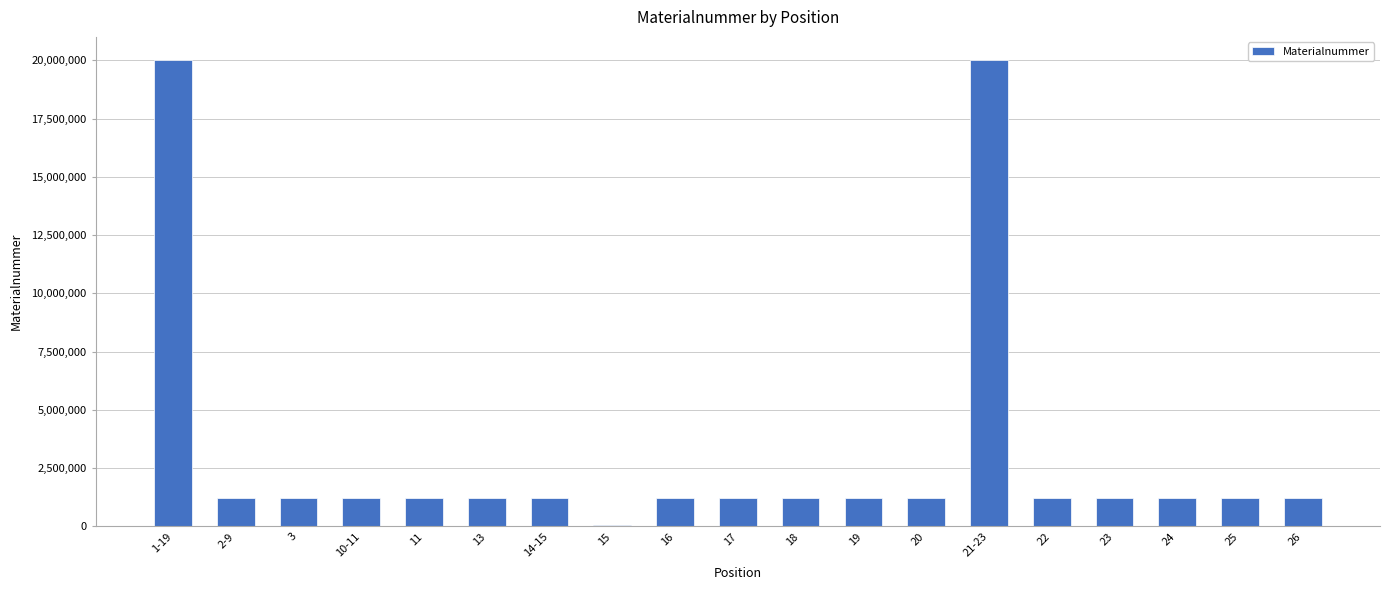

What is the difference between the values at 19 and 10-11?

2755